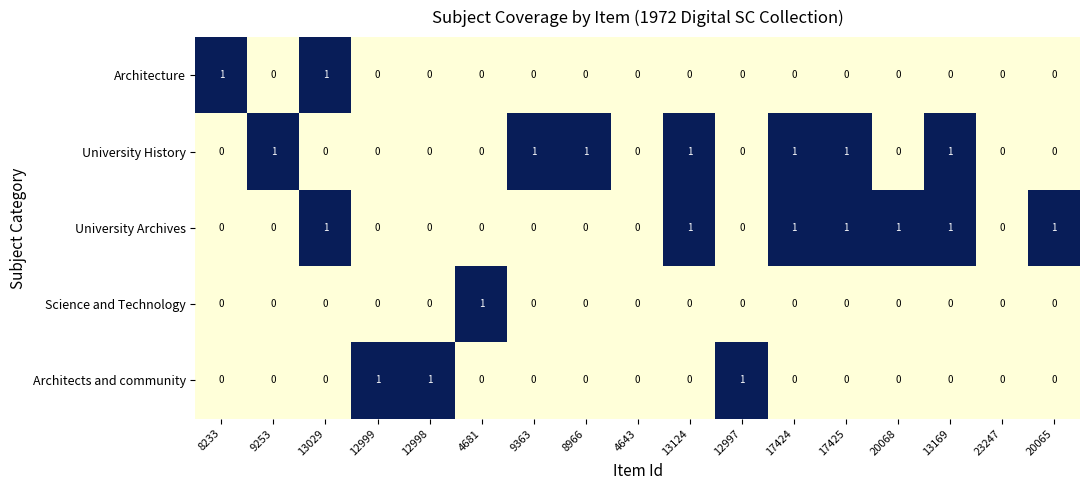

The University Archives series shows 1 at 13124. True or false?

True